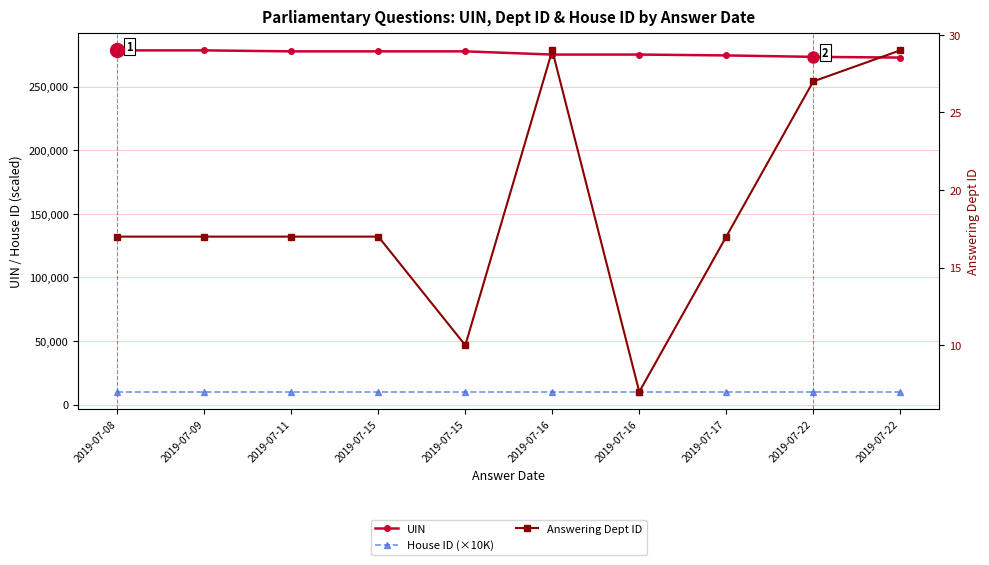

Is it true that UIN equals 126287 at 2019-07-22?

False